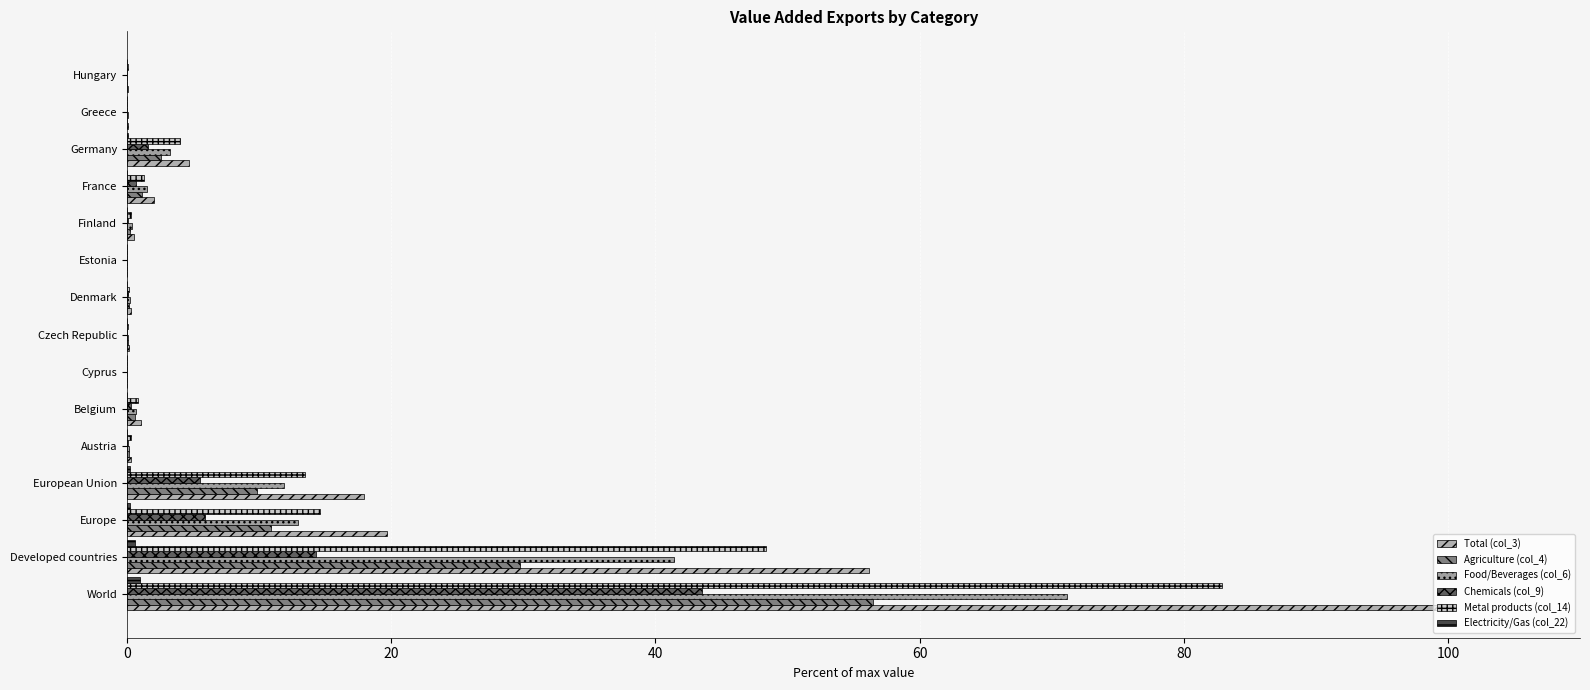

How many categories are shown in the chart?

15